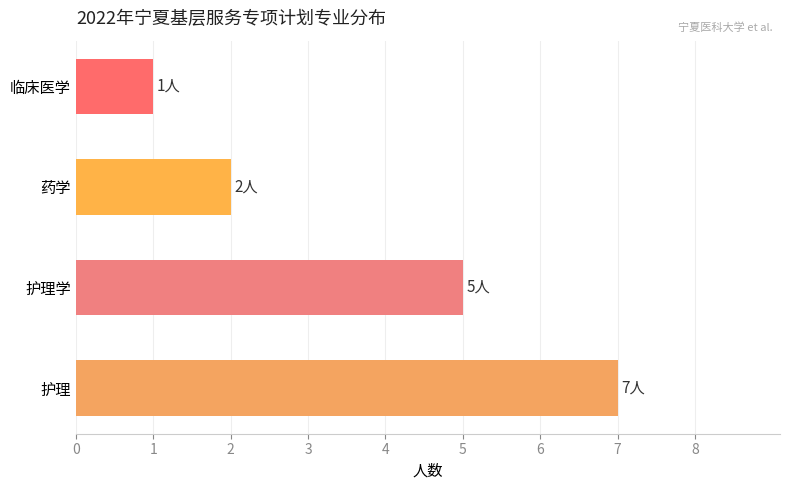

The chart shows a value of 2 at 药学. True or false?

True